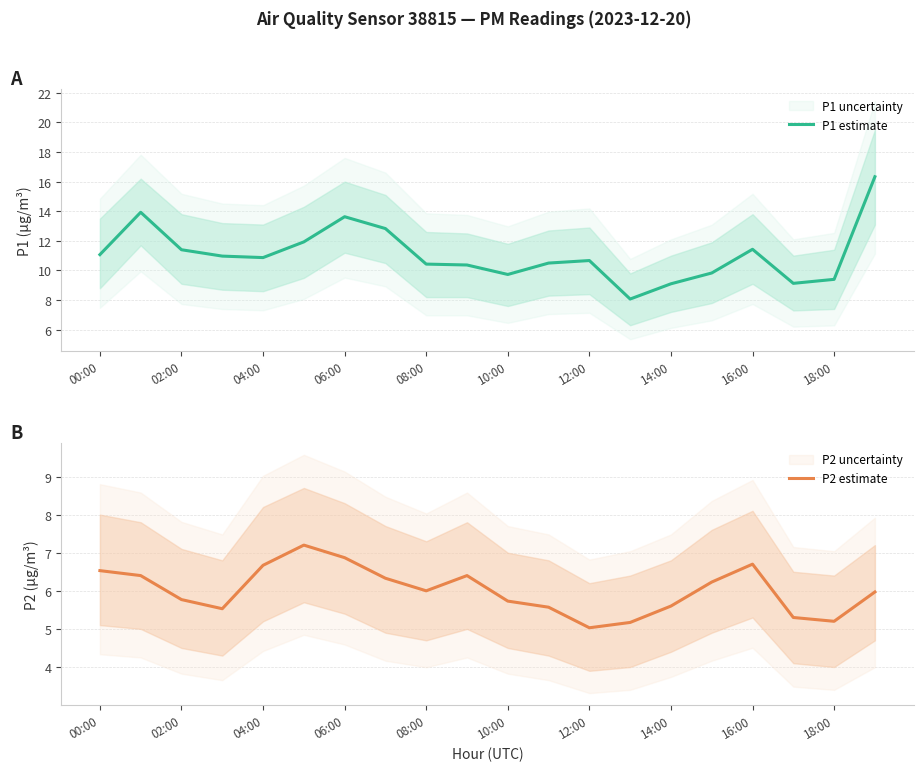

What are all the series names shown in the legend?

P1 estimate, P2 estimate